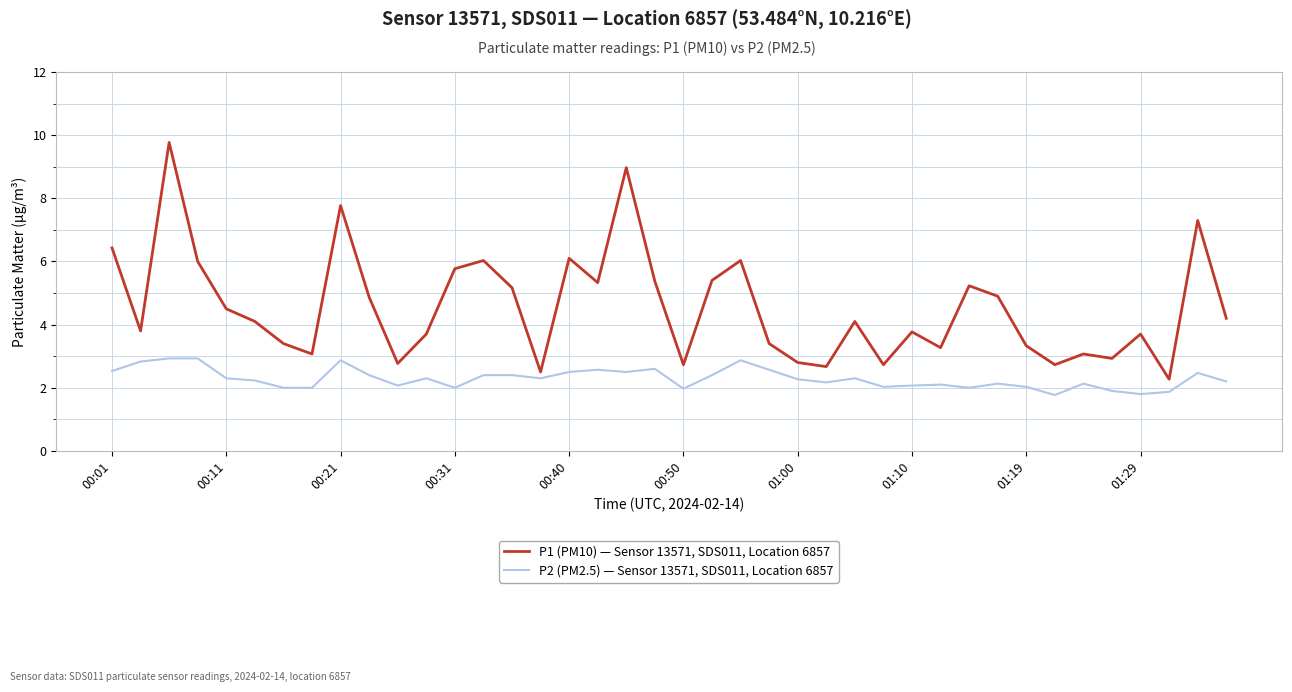

What is the difference between the maximum and minimum values in the P1 (PM10) — Sensor 13571, SDS011, Location 6857 series?

7.5